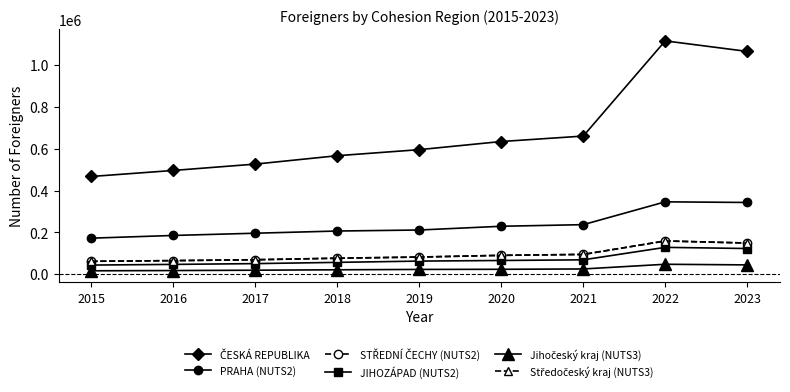

What is the difference between the second highest and minimum values in the Středočeský kraj (NUTS3) series?

87226